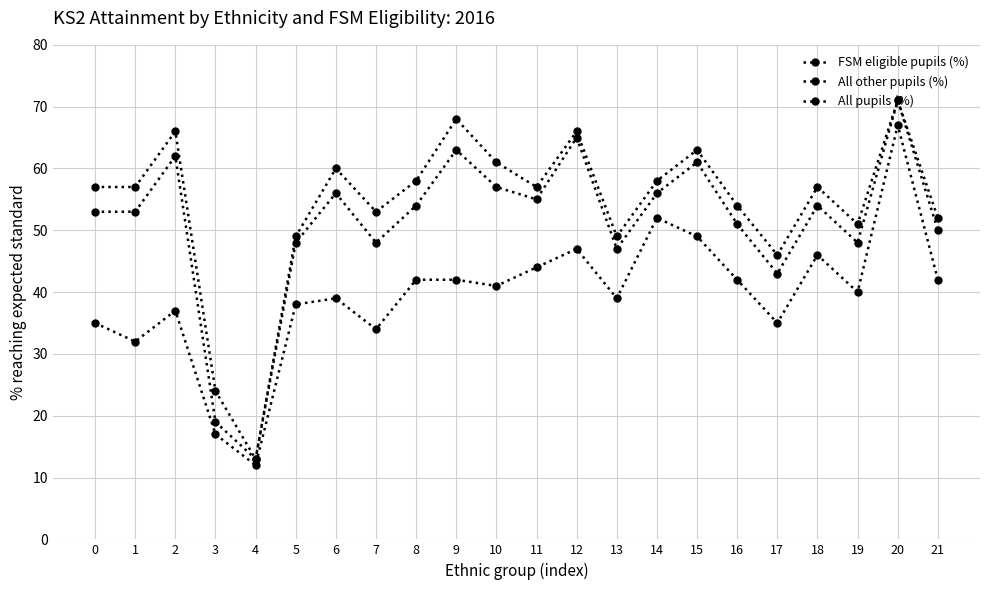

Which has a higher value, 3 or 8?

8